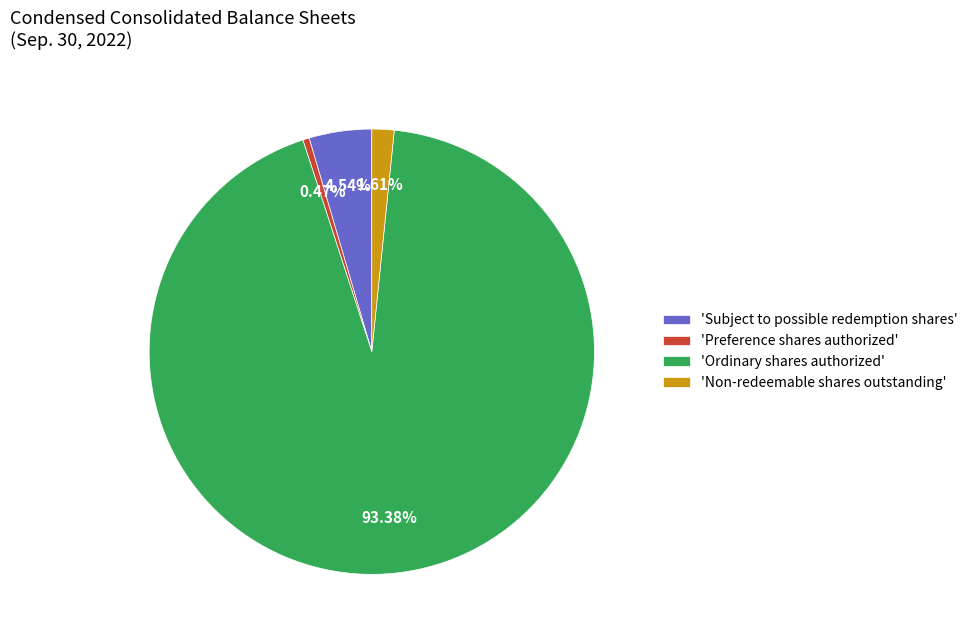

Do 'Preference shares authorized' and 'Subject to possible redemption shares' together represent more than half of the pie?

No